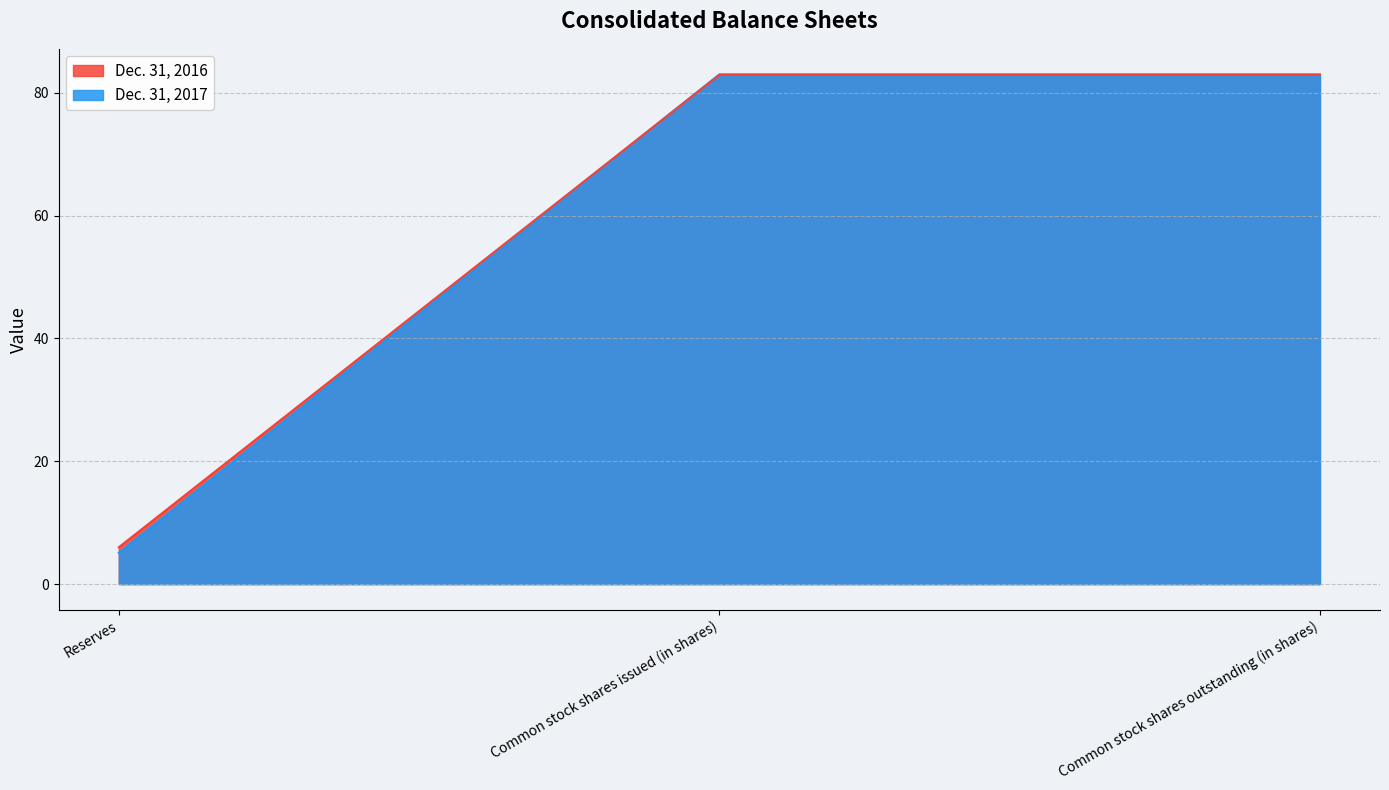

What is the label of the 2nd point from the left?

Common stock shares issued (in shares)